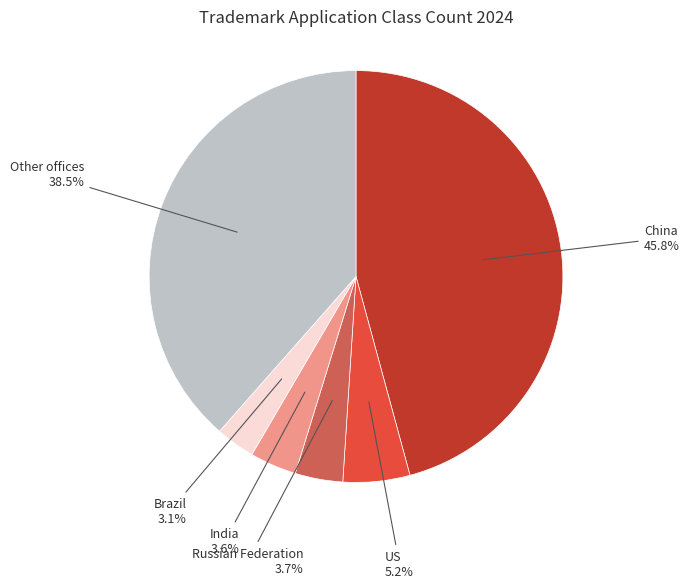

To the nearest percent, what is the average slice percentage?

17%